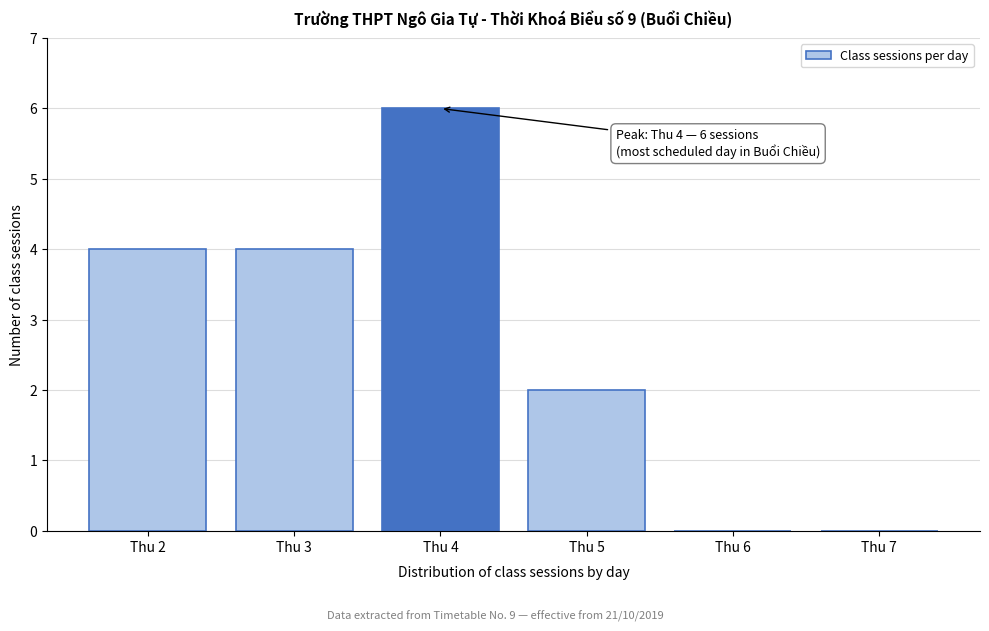

Reading right to left, list all the values displayed in this chart.

Thu 7=0	Thu 6=0	Thu 5=2	Thu 4=6	Thu 3=4	Thu 2=4